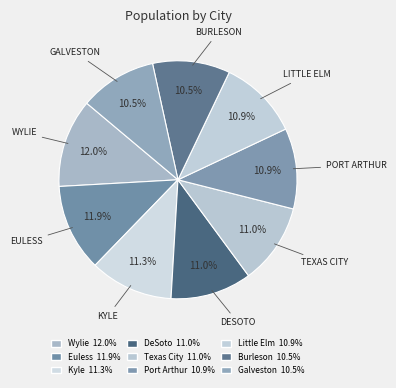

Does any single category account for the majority?

No